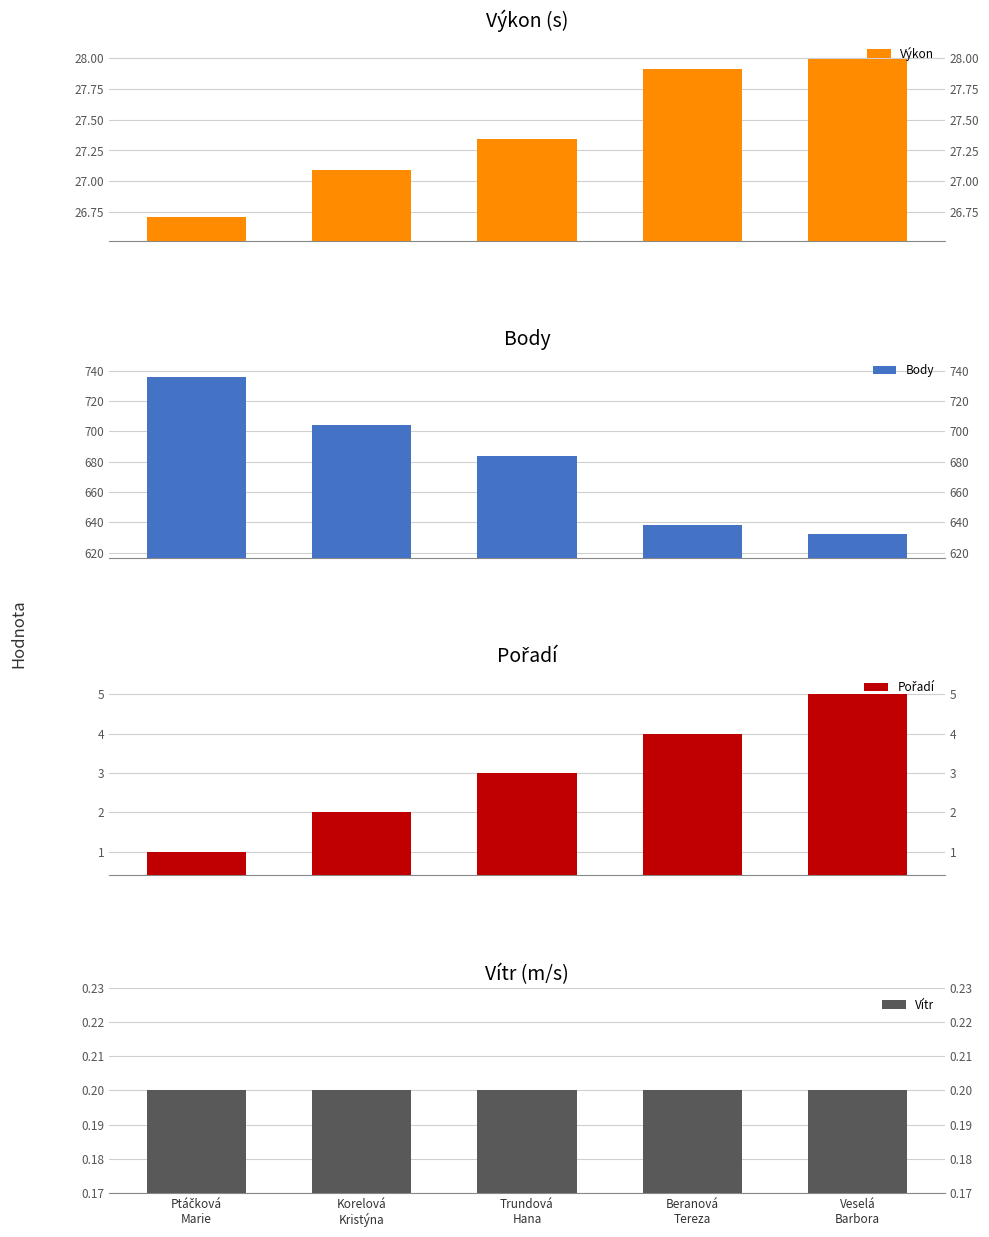

What is the sum of the Body values at Beranová
Tereza and Veselá
Barbora?

1270.0